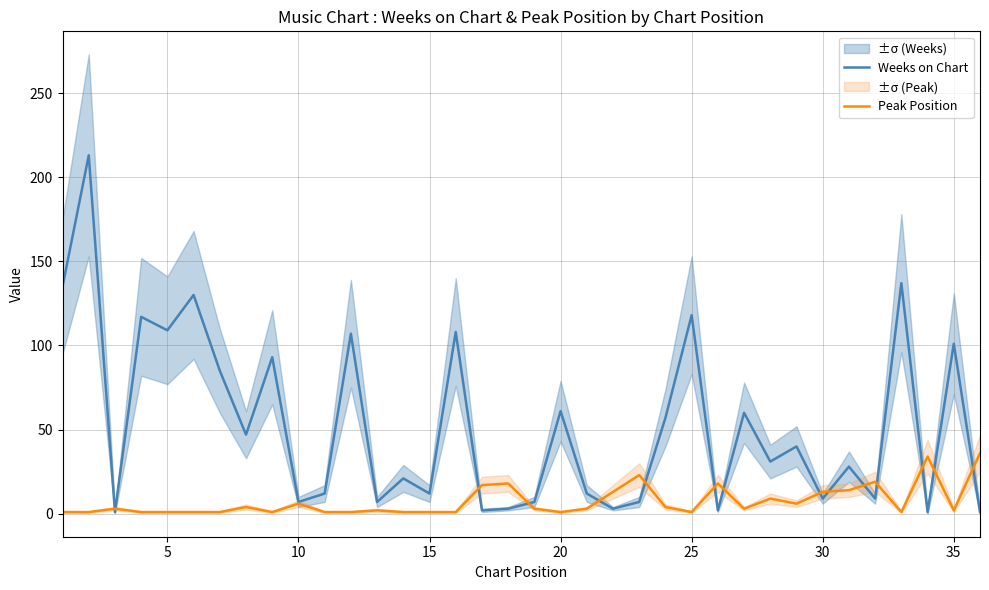

The Weeks on Chart series shows 29 at 35. True or false?

False